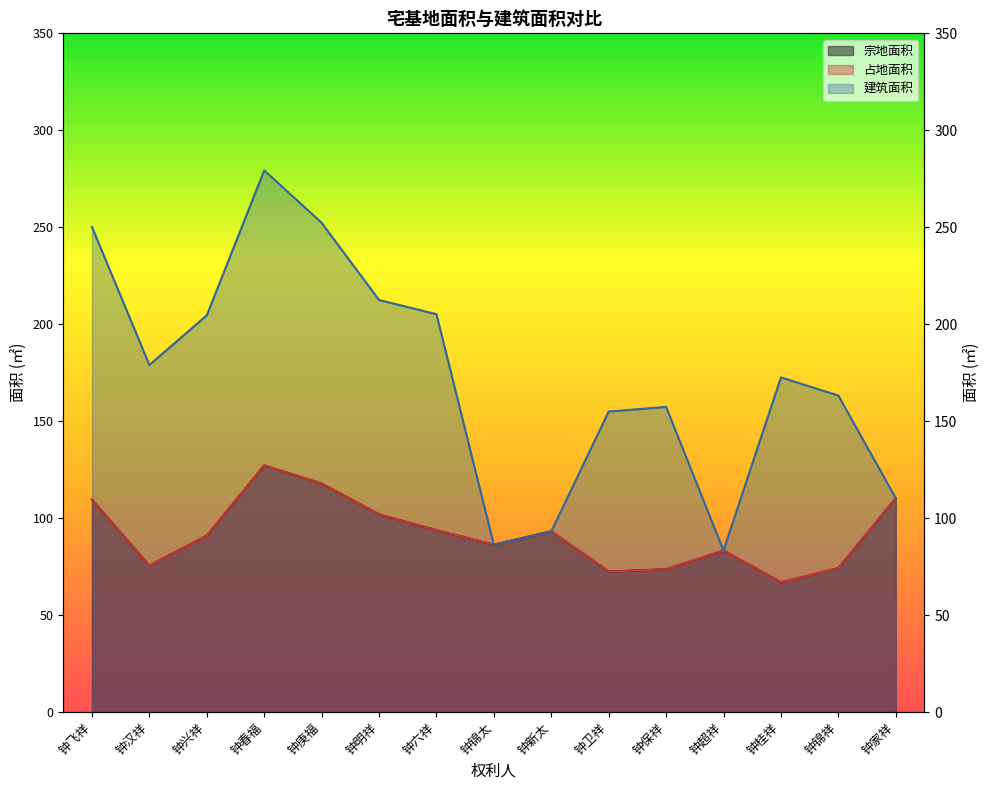

What position from the right is 钟锦祥?

2